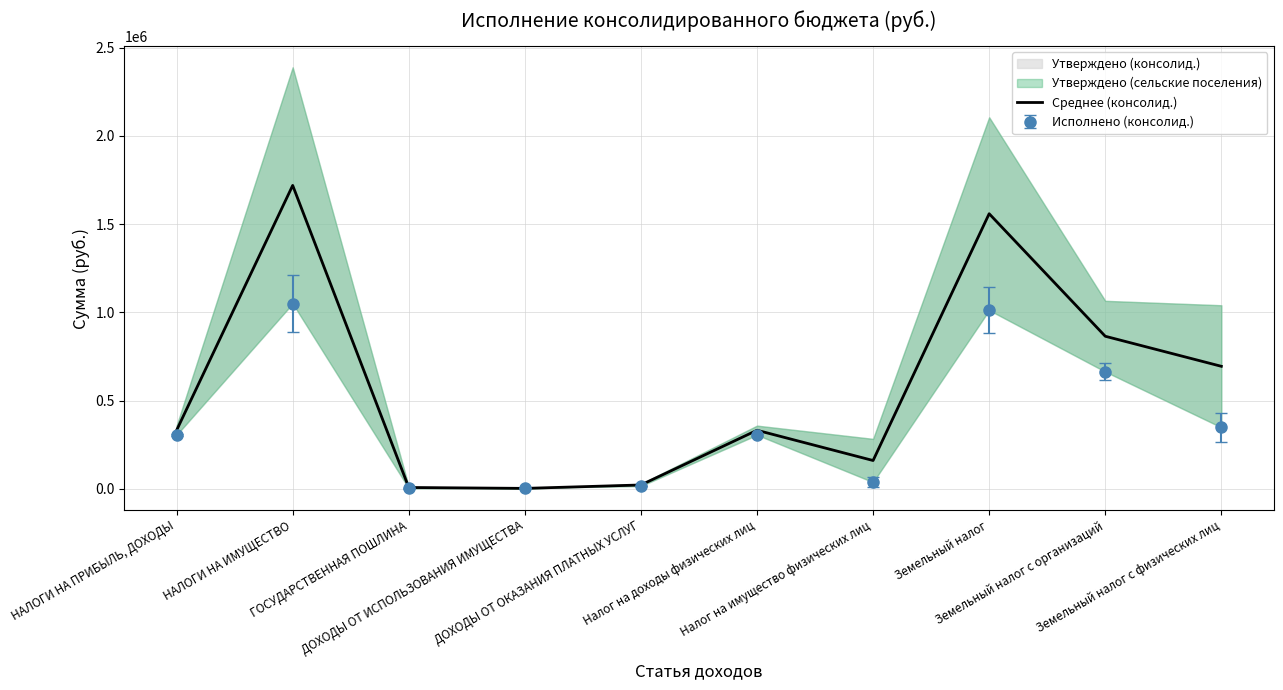

List the labels in order of value, largest first.

НАЛОГИ НА ИМУЩЕСТВО, Земельный налог, Земельный налог с организаций, Земельный налог с физических лиц, НАЛОГИ НА ПРИБЫЛЬ, ДОХОДЫ, Налог на доходы физических лиц, Налог на имущество физических лиц, ДОХОДЫ ОТ ОКАЗАНИЯ ПЛАТНЫХ УСЛУГ, ГОСУДАРСТВЕННАЯ ПОШЛИНА, ДОХОДЫ ОТ ИСПОЛЬЗОВАНИЯ ИМУЩЕСТВА